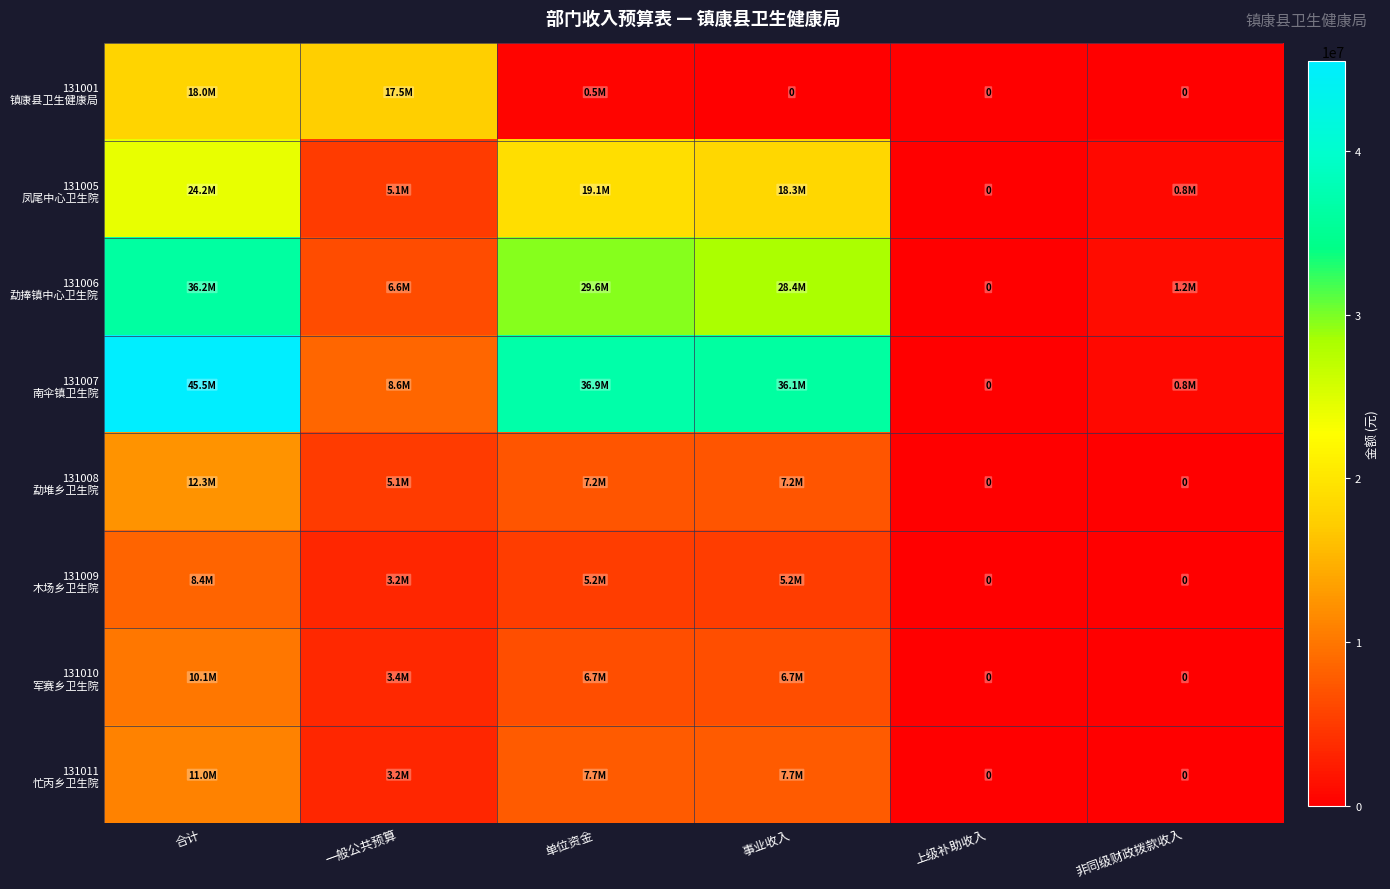

Where is 131011 忙丙乡卫生院 nearest to the value 5479320?

一般公共预算